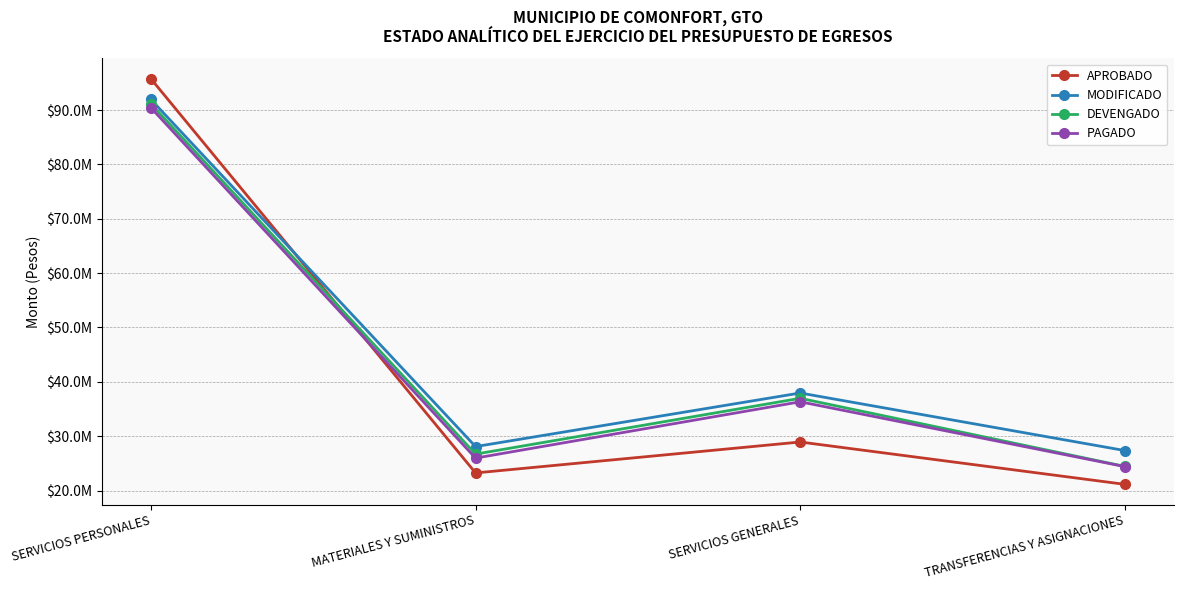

Reading left to right, list all the values displayed in this chart.

APROBADO: SERVICIOS PERSONALES=95752173.0	MATERIALES Y SUMINISTROS=23237232.4	SERVICIOS GENERALES=28926721.9	TRANSFERENCIAS Y ASIGNACIONES=21136214.6
MODIFICADO: SERVICIOS PERSONALES=91934461.2	MATERIALES Y SUMINISTROS=28083192.6	SERVICIOS GENERALES=37941086.9	TRANSFERENCIAS Y ASIGNACIONES=27351525.6
DEVENGADO: SERVICIOS PERSONALES=91132698.1	MATERIALES Y SUMINISTROS=26696819.8	SERVICIOS GENERALES=36967924.4	TRANSFERENCIAS Y ASIGNACIONES=24433328.1
PAGADO: SERVICIOS PERSONALES=90423050.6	MATERIALES Y SUMINISTROS=25965220.2	SERVICIOS GENERALES=36326083.7	TRANSFERENCIAS Y ASIGNACIONES=24397023.6